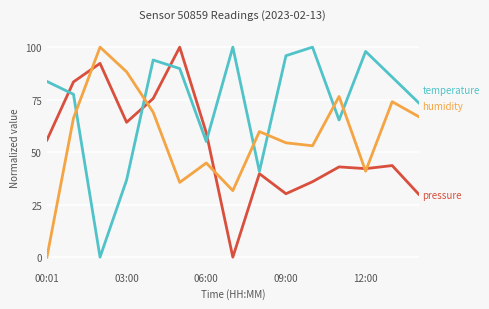

What is the maximum value shown in the chart?

100.0